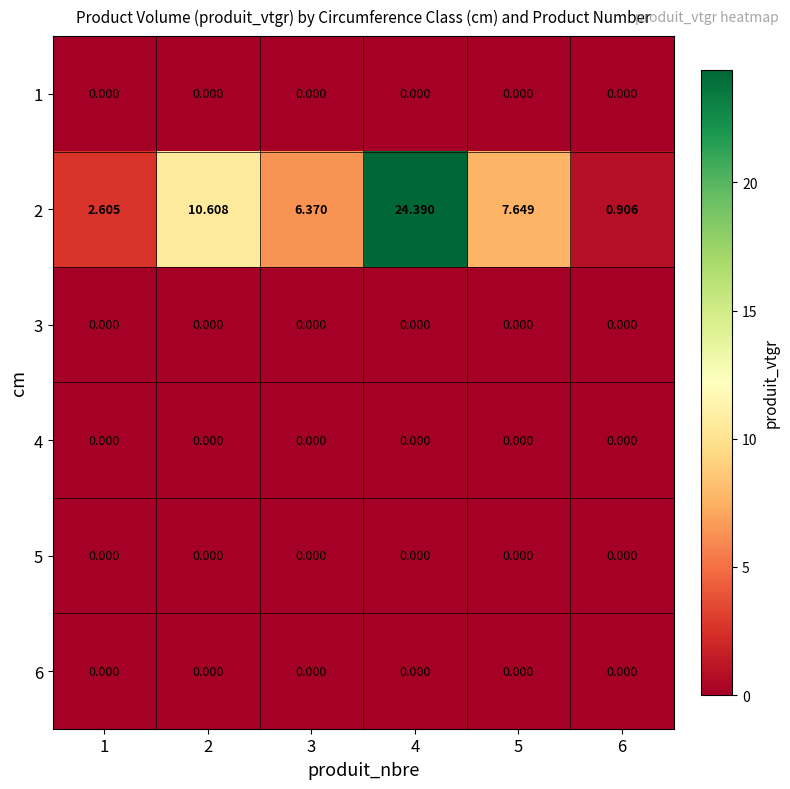

At which category does the chart reach its peak across all series?

4